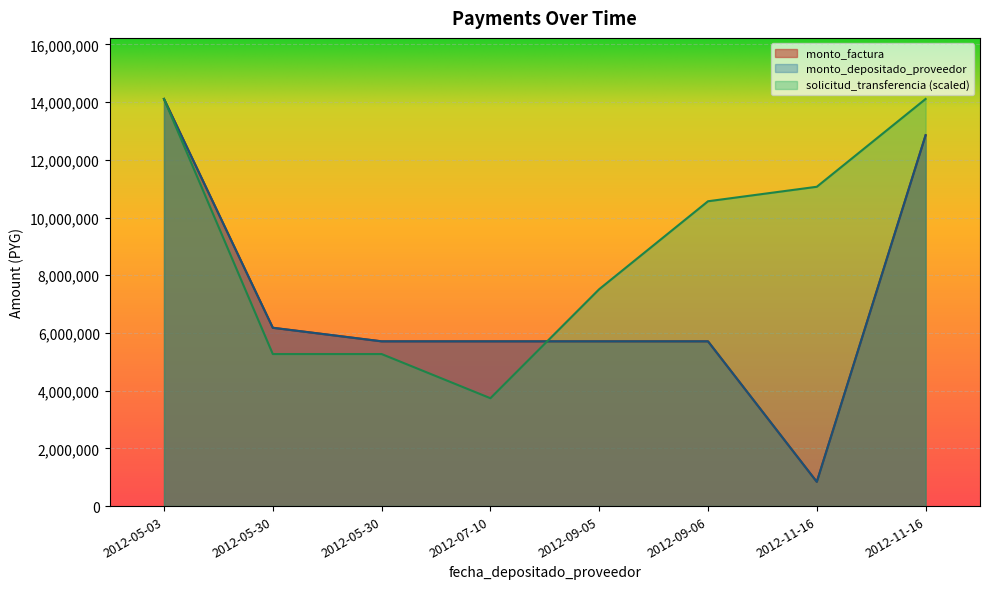

What is the label of the 4th point from the left?

2012-07-10